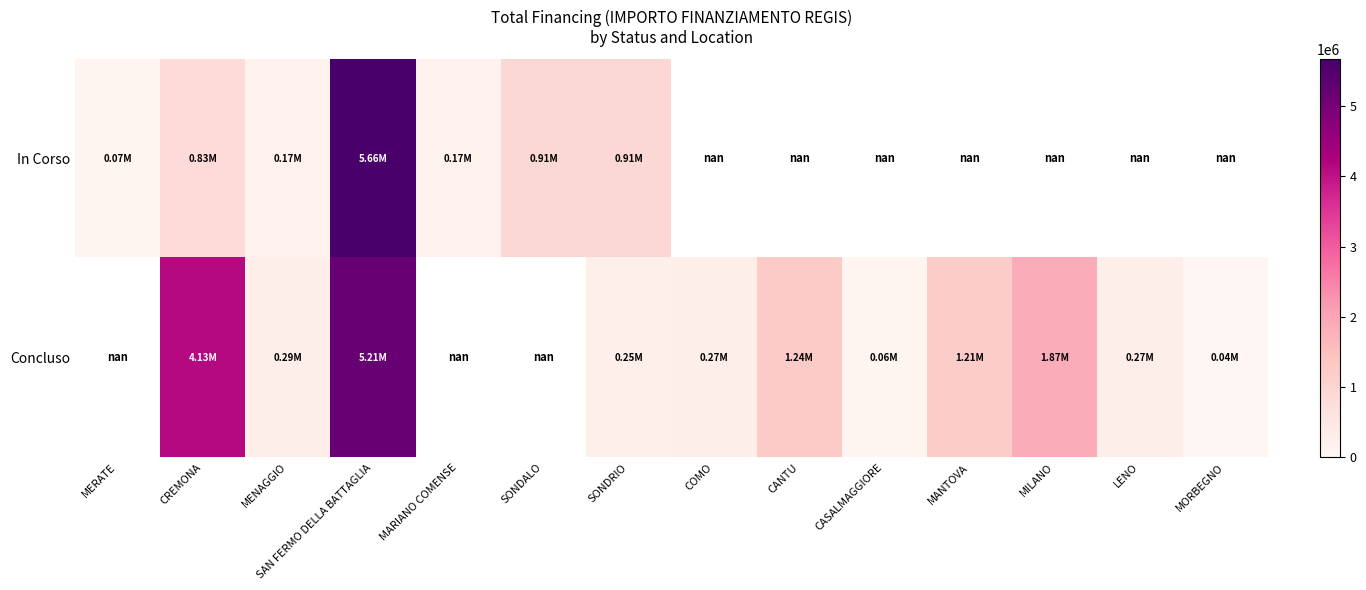

How many series are shown in this chart?

2